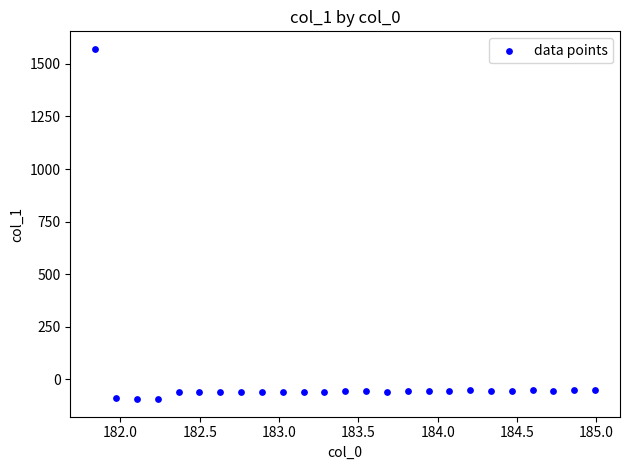

What is the range of Y values (max minus min)?

1666.8